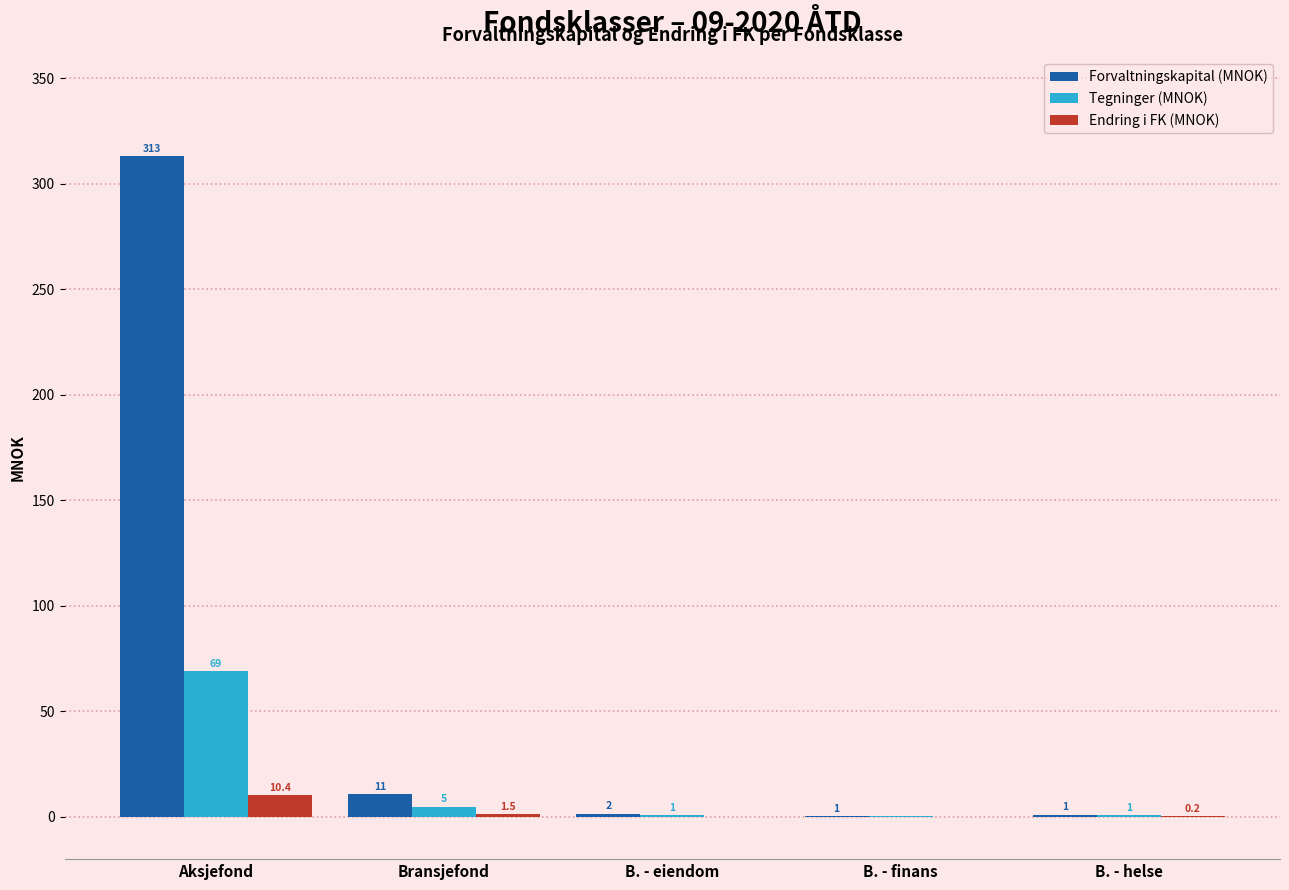

What are all the series names shown in the legend?

Forvaltningskapital (MNOK), Tegninger (MNOK), Endring i FK (MNOK)